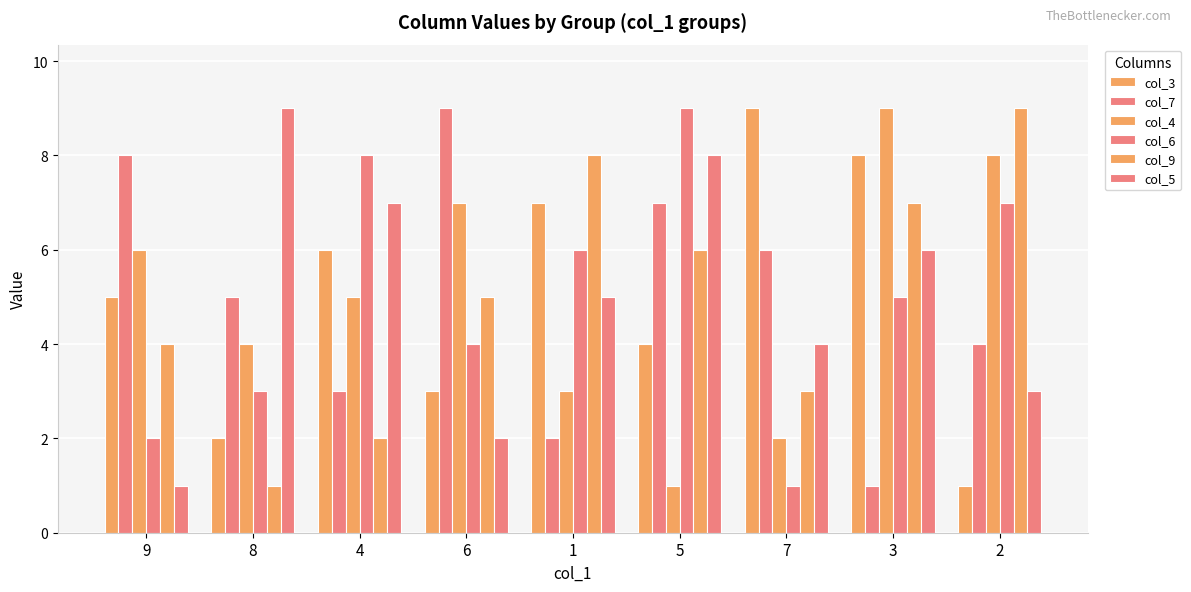

What is the label of the 3rd bar from the right?

7